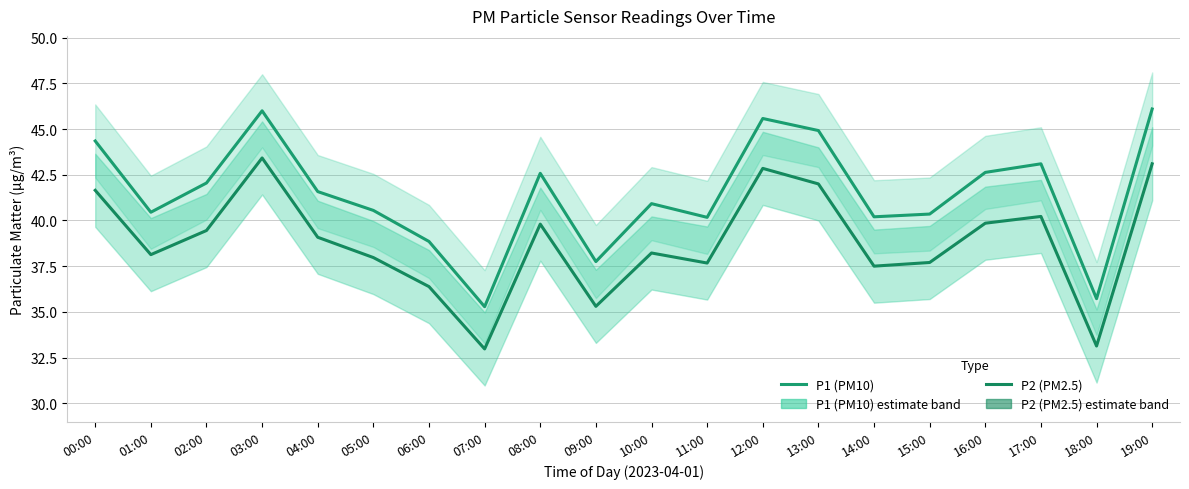

What is the highest value of the P2 (PM2.5) series?

43.4